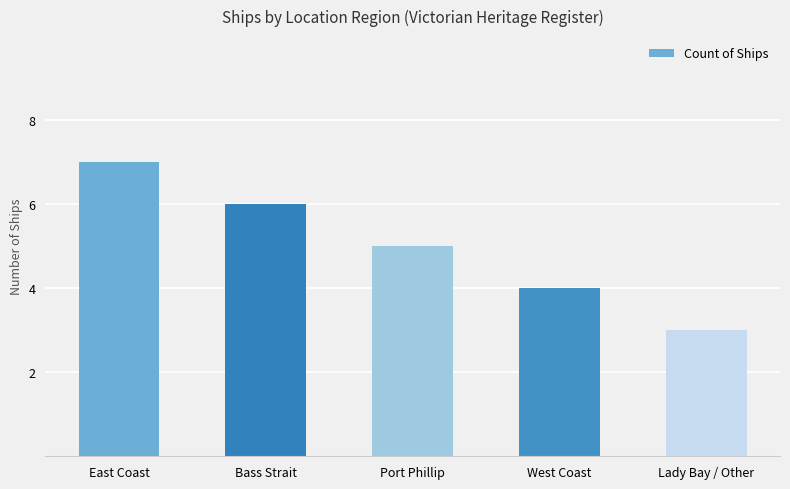

How many bars are there in total?

5